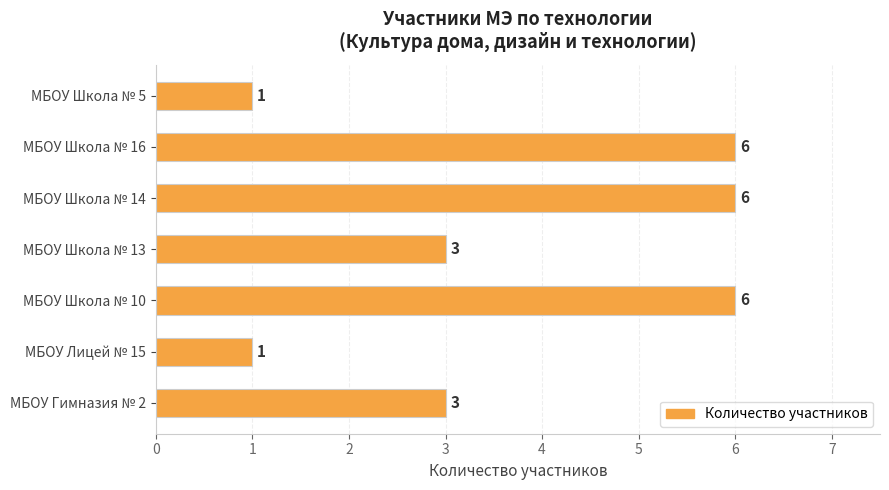

The chart shows a value of 3 at МБОУ Гимназия № 2. True or false?

True